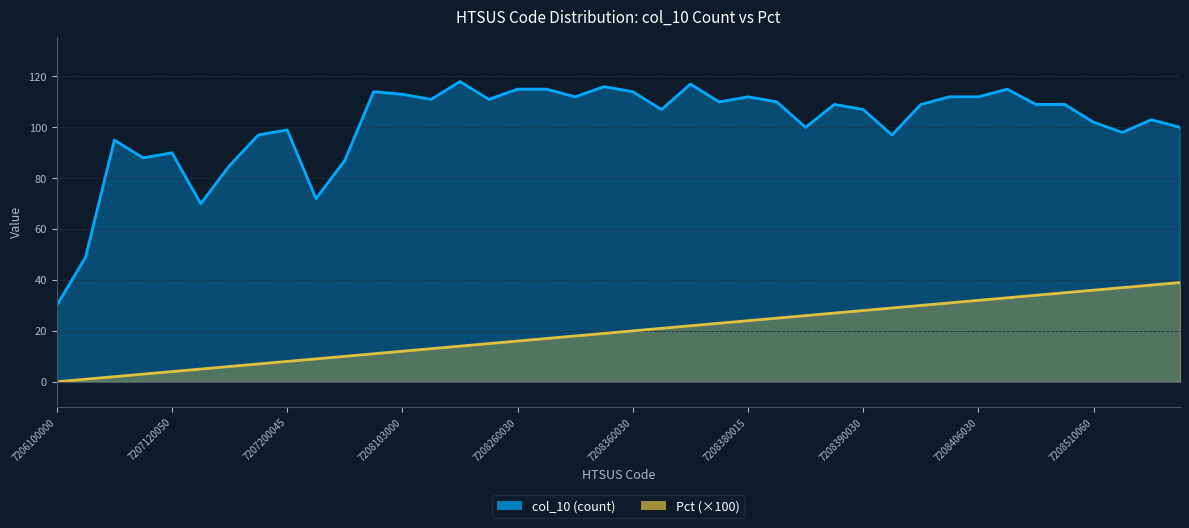

How many categories are shown in the chart?

40